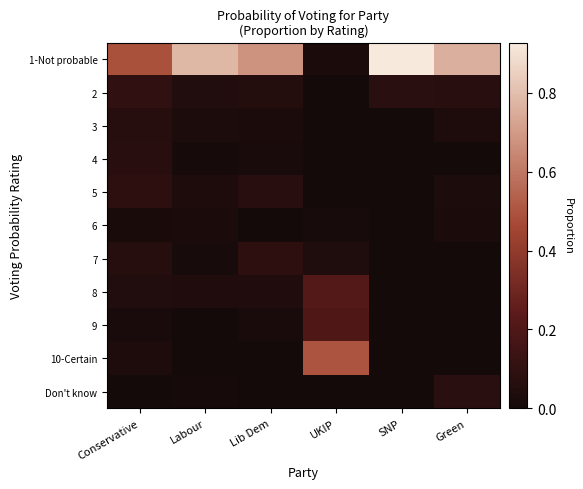

Which series has the widest spread of values?

1-Not probable